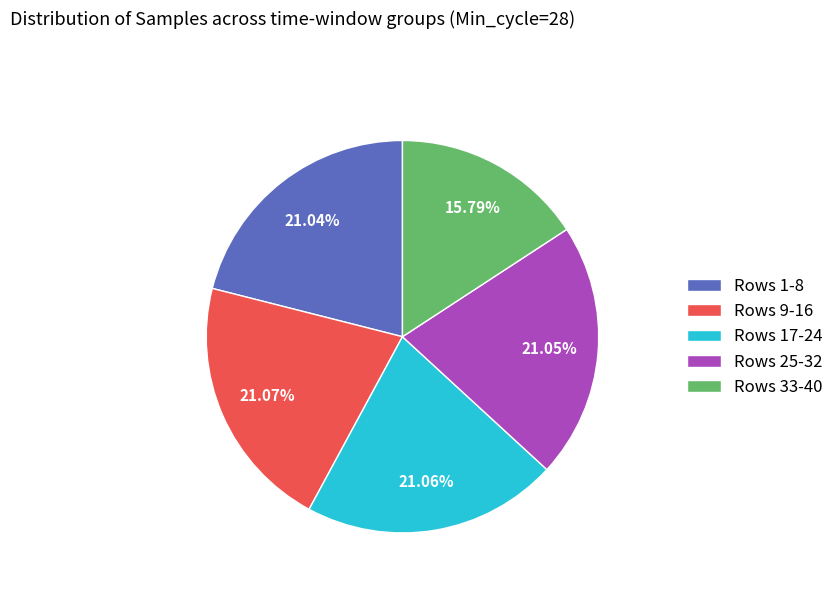

Is there any slice that represents more than half of the pie?

No